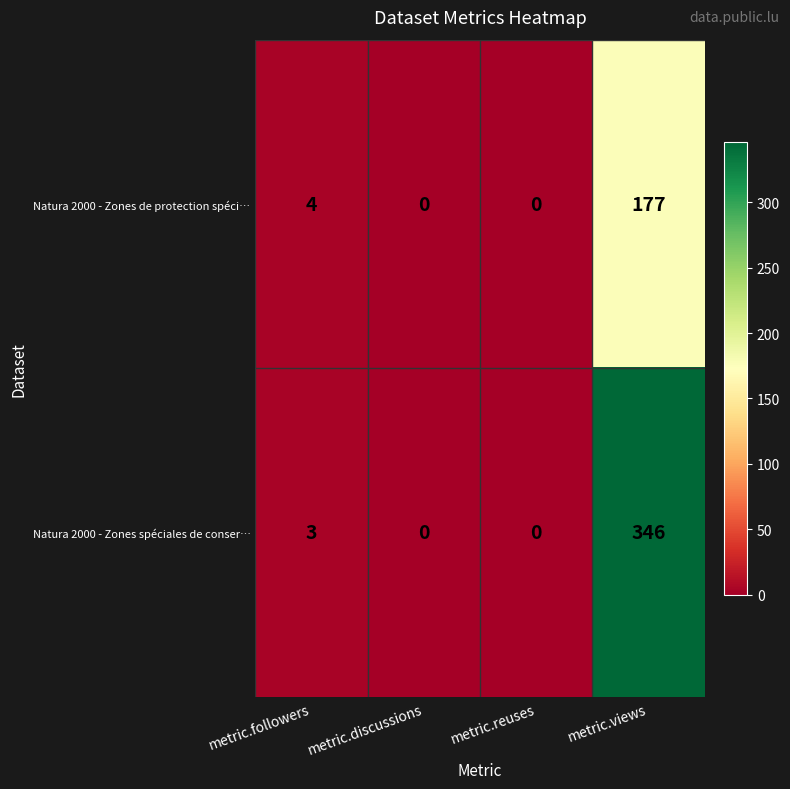

What is the difference between the maximum and minimum values in the Natura 2000 - Zones de protection spéci… series?

177